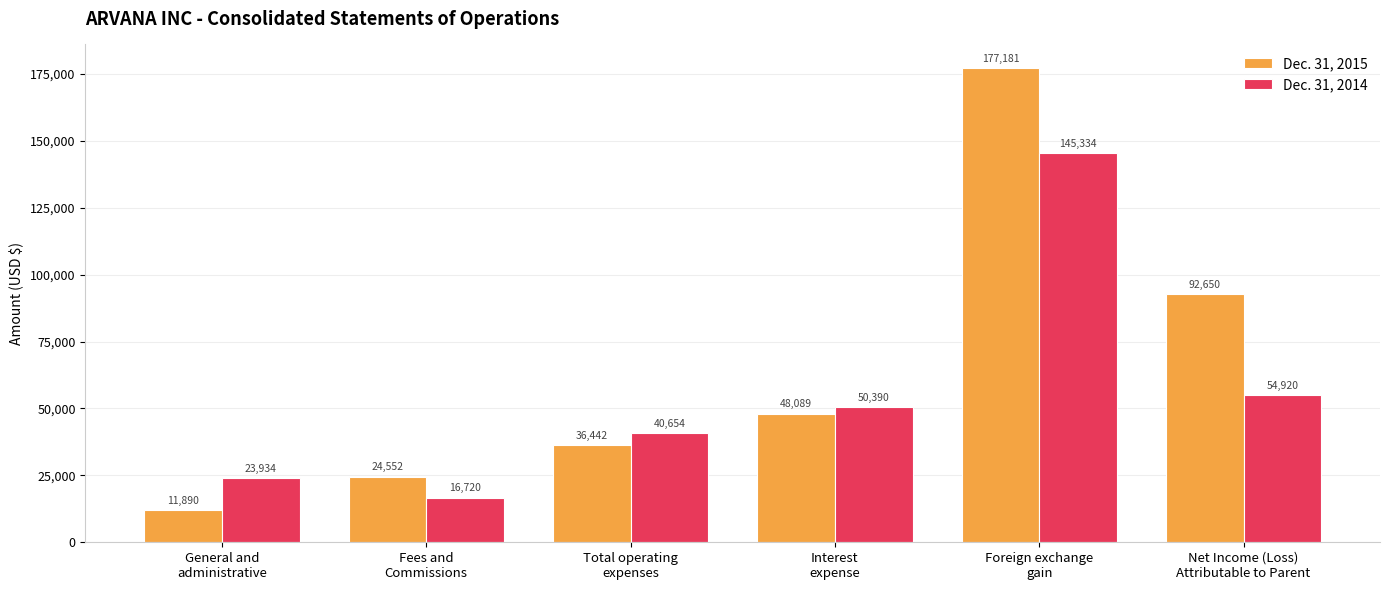

What is the label of the 3rd bar from the left?

Total operating
expenses